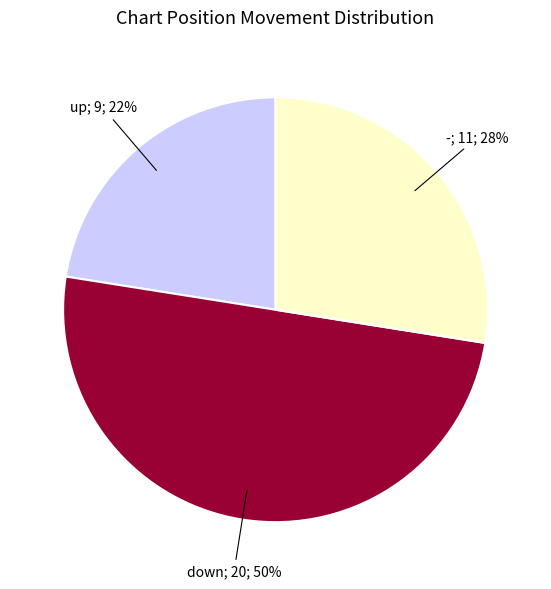

To the nearest percent, what is the average slice percentage?

33%